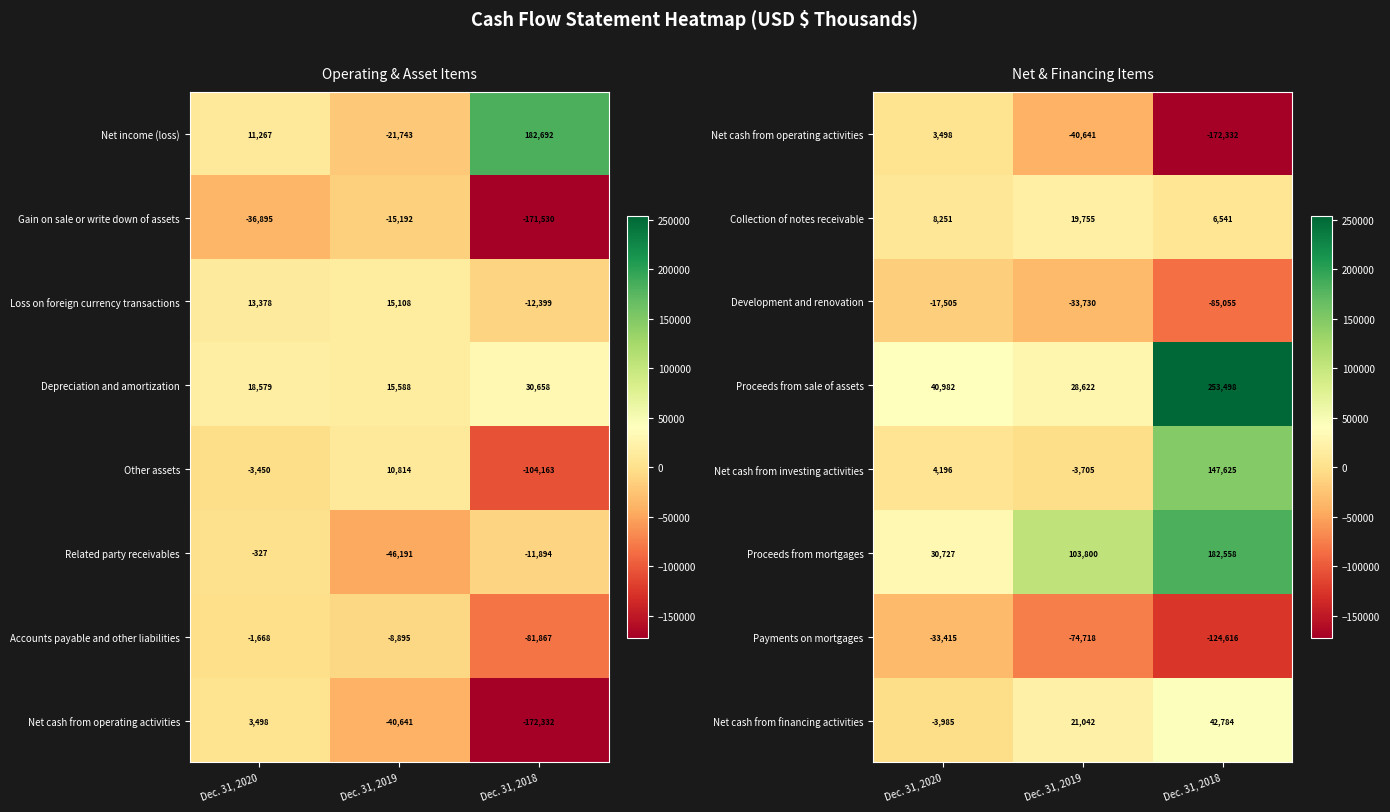

What is the total value across all series at Dec. 31, 2019?

20425